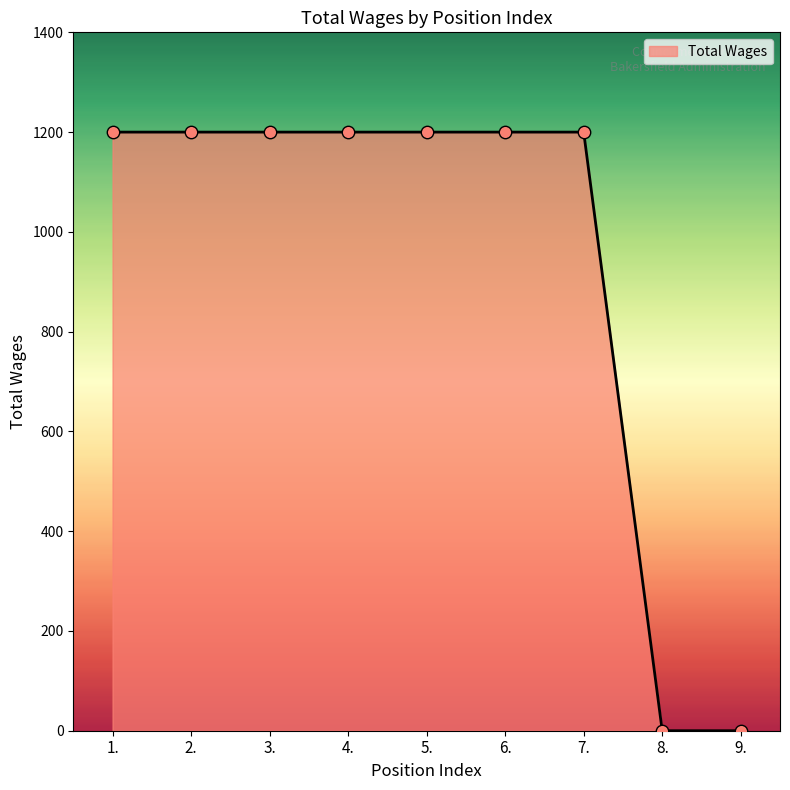

Between 7. and 8., which is larger?

7.